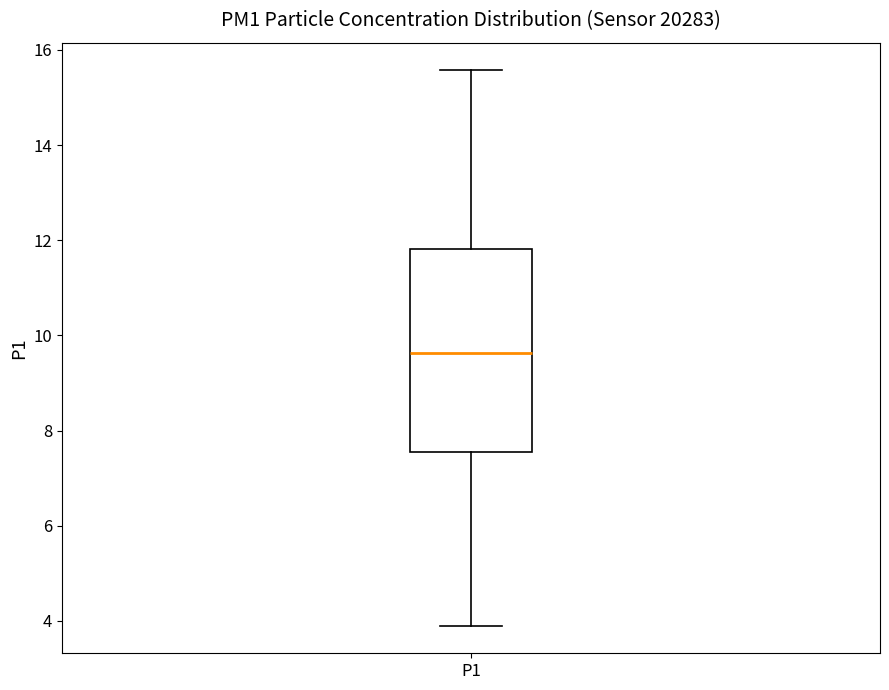

Transcribe this box plot: give where the median line is, the range the box spans, and where the two whiskers end, as read against the y-axis. The values are not printed on the chart, so give them approximately, as read against the axis.

median 9.6, box 7.6 to 11.8, whiskers 4.0 to 15.6